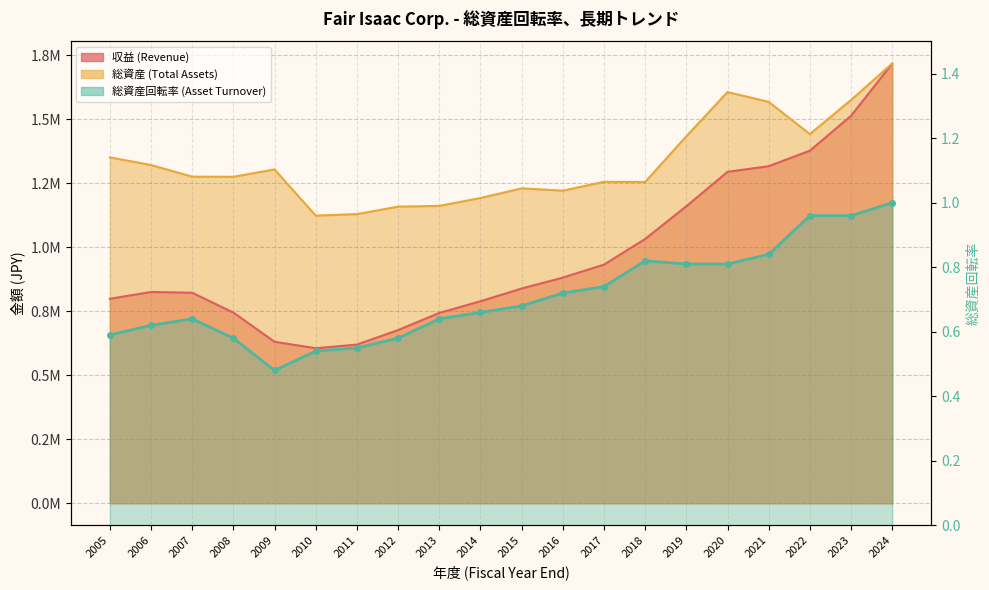

Which series has the largest total across all categories?

総資産 (Total Assets)